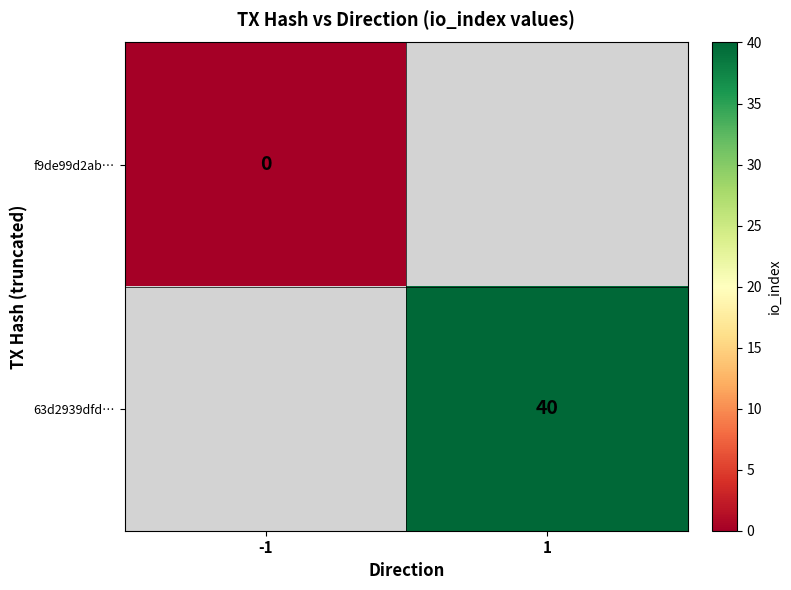

True or false: 63d2939dfd… has a value of 12.7 at 1.

False